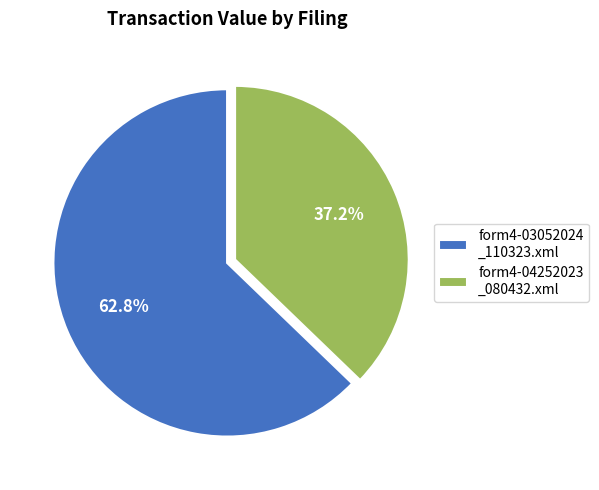

Rank the categories by value from highest to lowest.

form4-03052024 _110323.xml, form4-04252023 _080432.xml